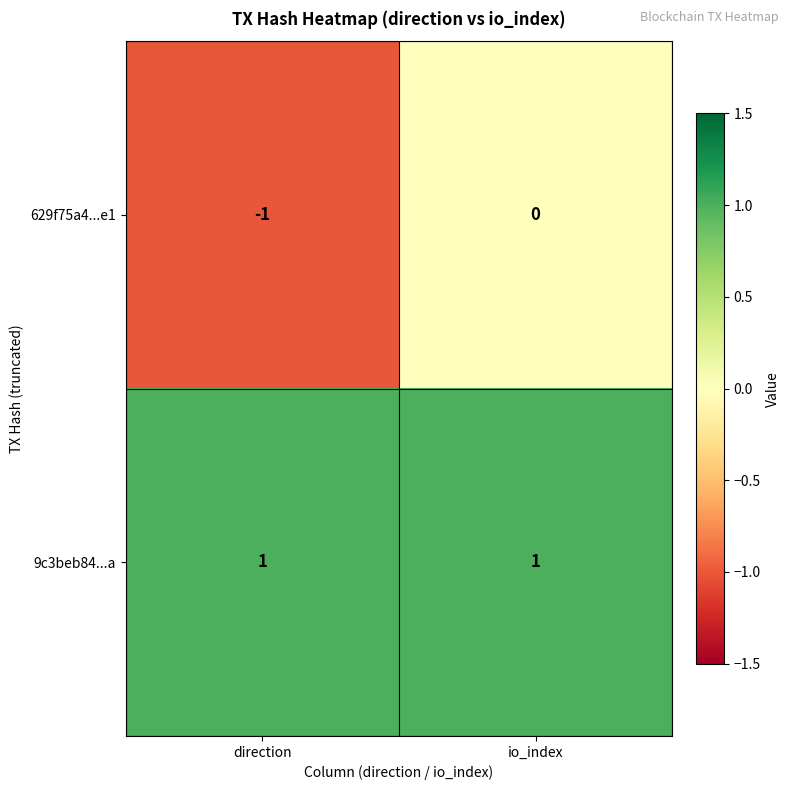

At which category is the sum across all series the highest?

io_index